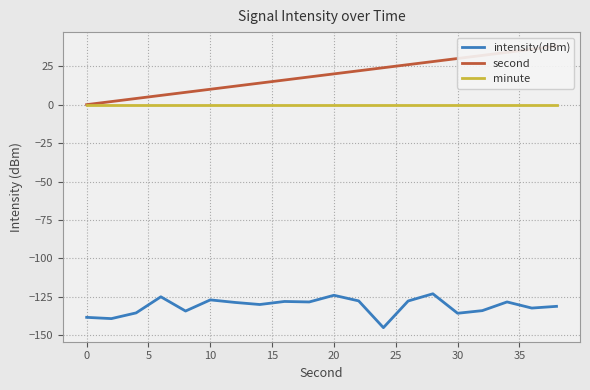

The minute series shows 0.0 at 10. True or false?

True